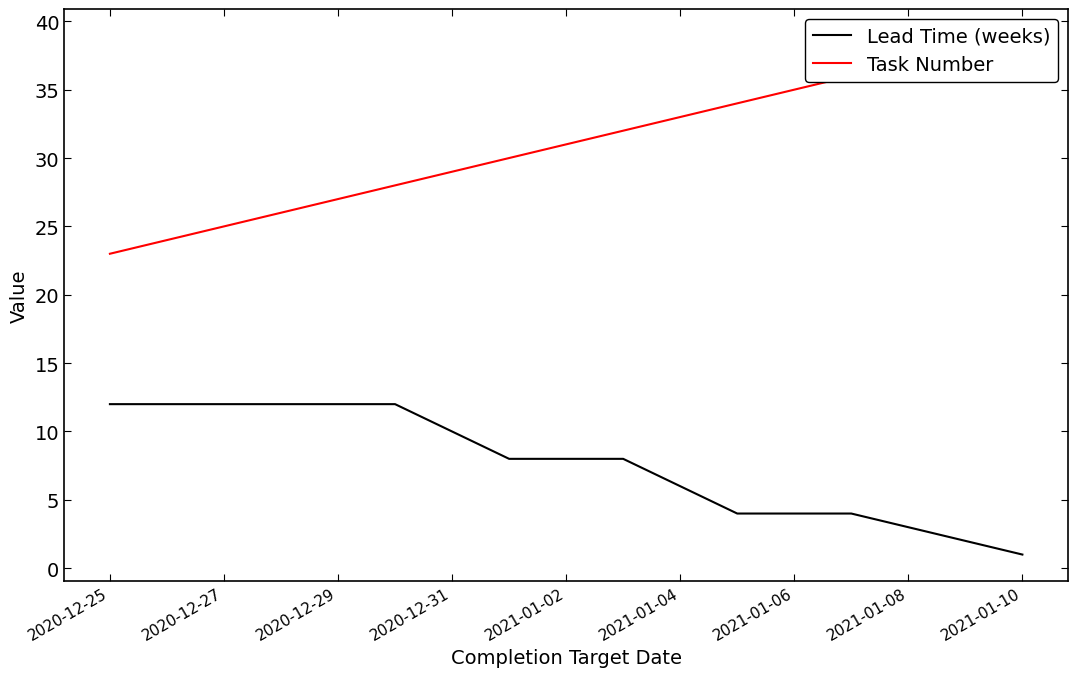

What is the spread (max minus min) of values at 11?

30